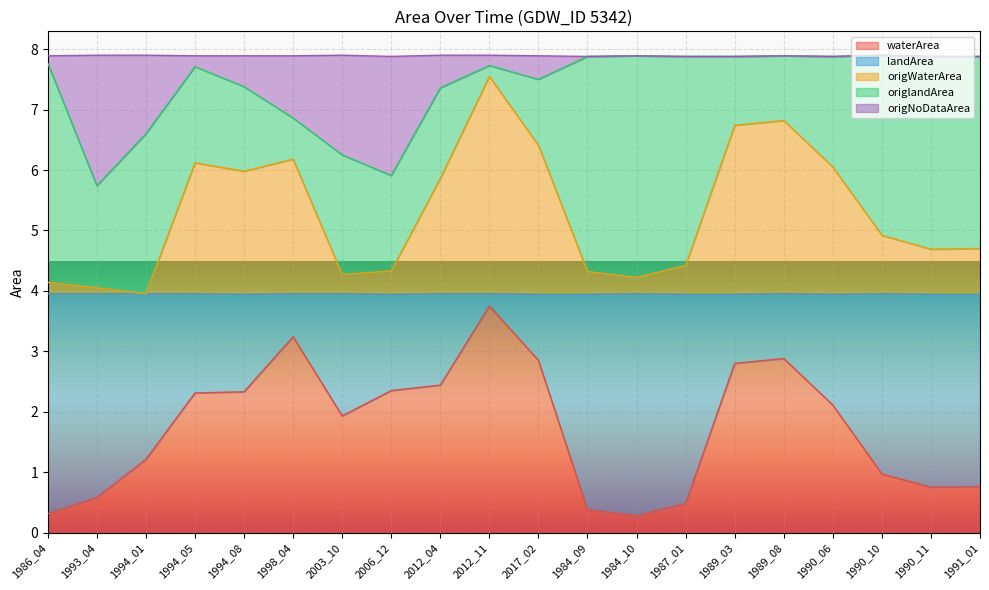

What is the total value across all series at 1994_01?

7.9